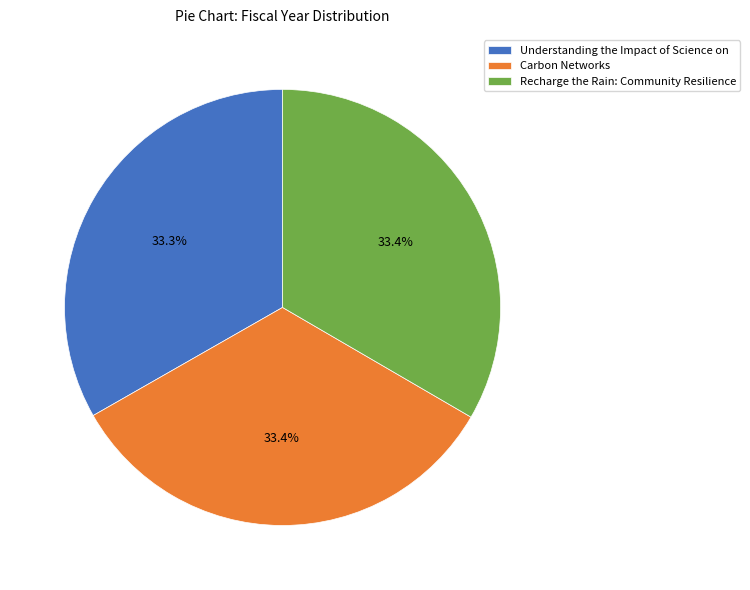

To the nearest percent, what portion does Recharge the Rain: Community Resilience represent?

33%